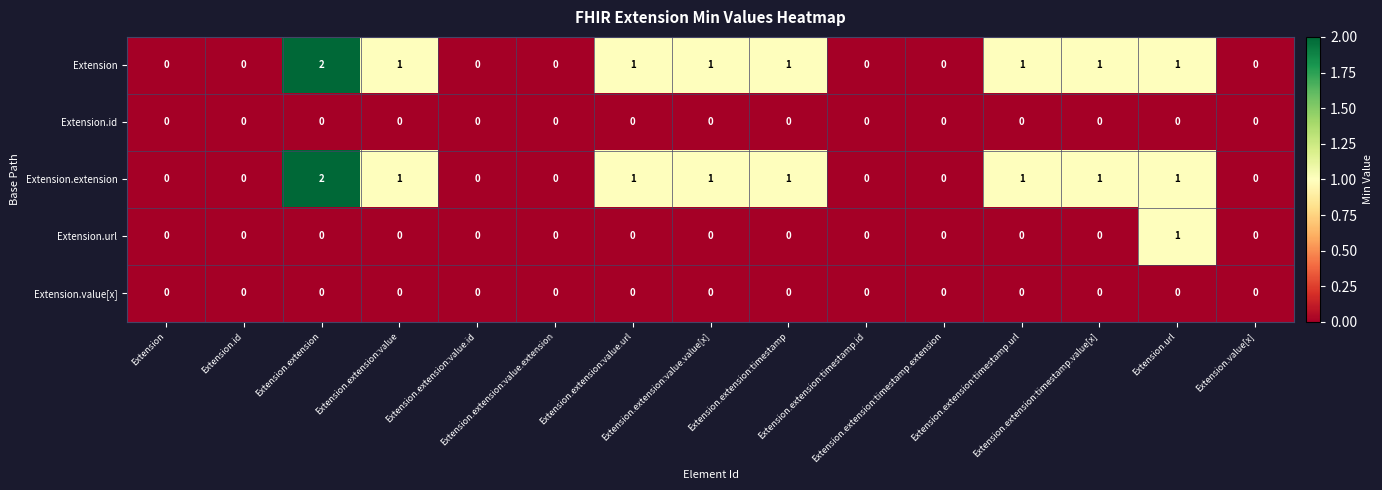

At how many categories does at least one series exceed 0?

8